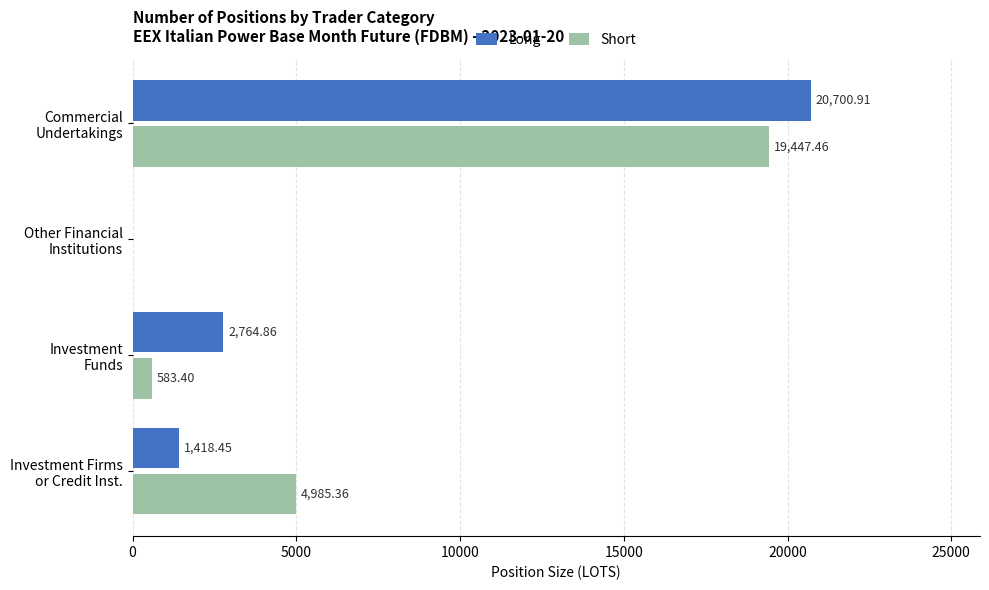

Which series has the largest total across all categories?

Short